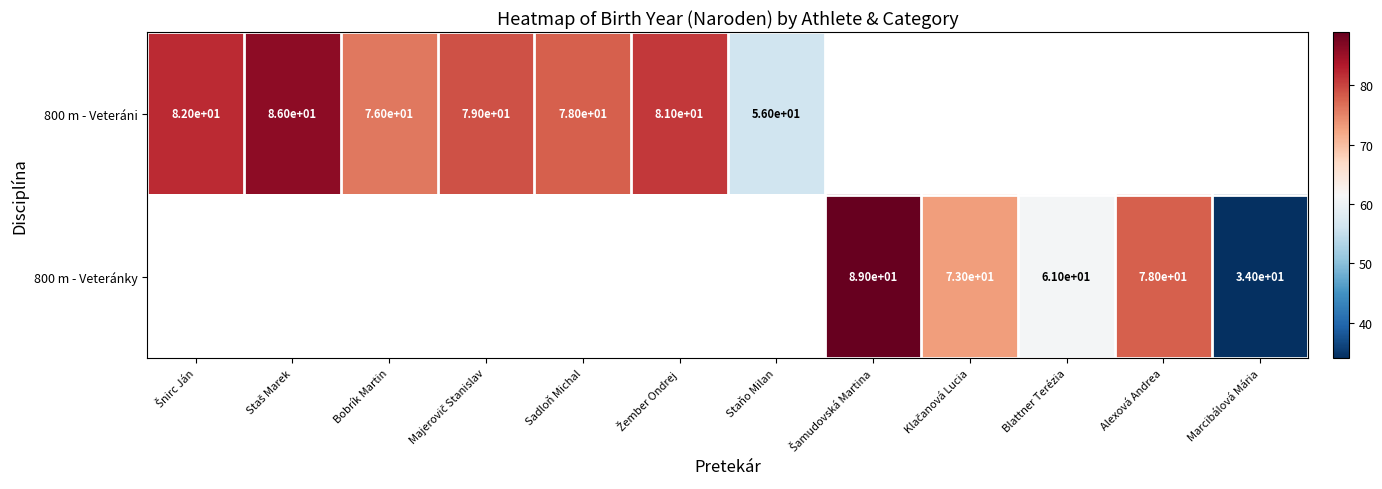

True or false: 800 m - Veteránky has a value of 36 at Blattner Terézia.

False